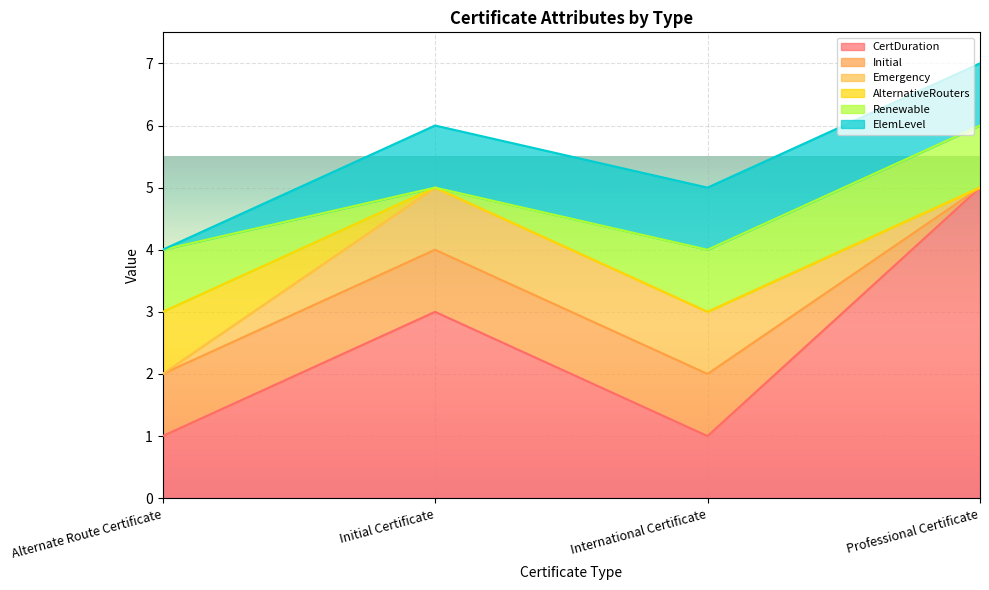

What are all the series names shown in the legend?

CertDuration, Initial, Emergency, AlternativeRouters, Renewable, ElemLevel